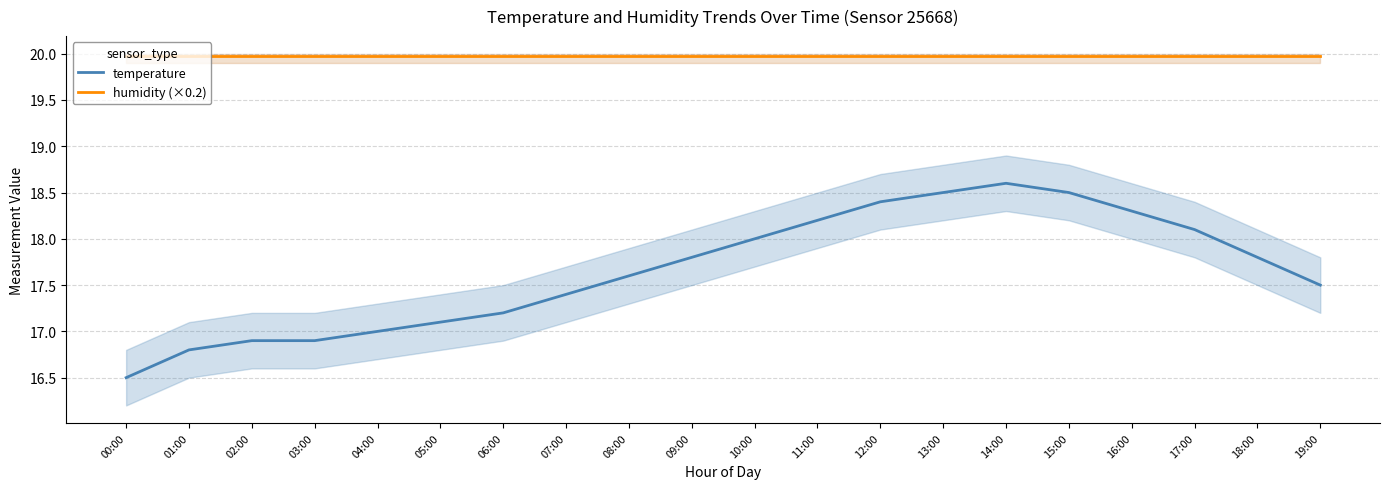

List the labels in order of humidity (×0.2) value, largest first.

00:00, 01:00, 02:00, 03:00, 04:00, 05:00, 06:00, 07:00, 08:00, 09:00, 10:00, 11:00, 12:00, 13:00, 14:00, 15:00, 16:00, 17:00, 18:00, 19:00